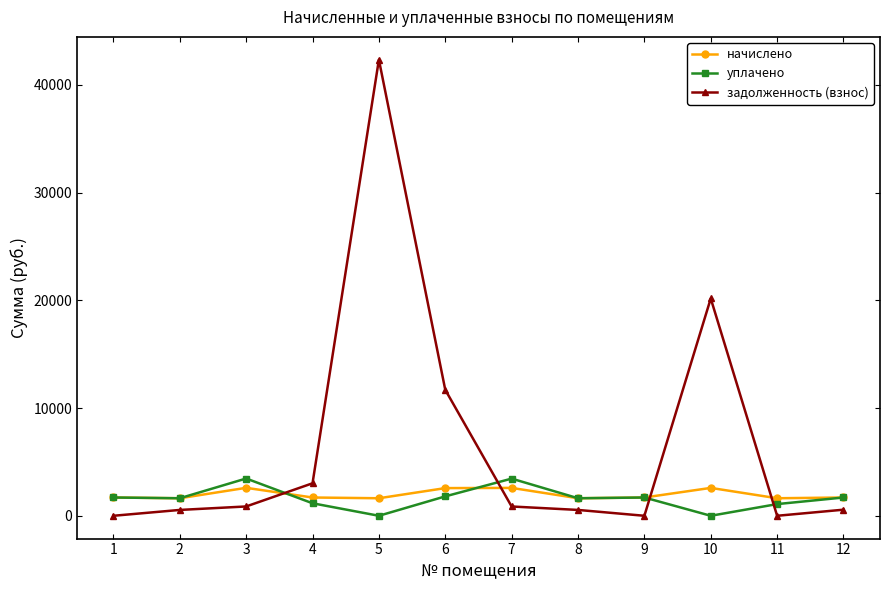

What value does the задолженность (взнос) series have at 10?

20174.6